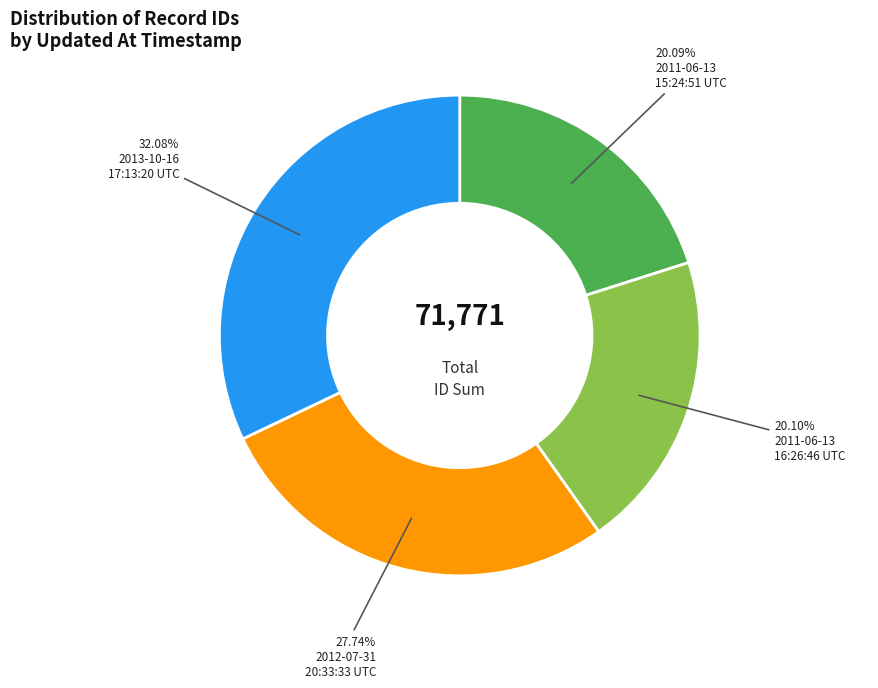

Is there a majority slice in this chart?

No